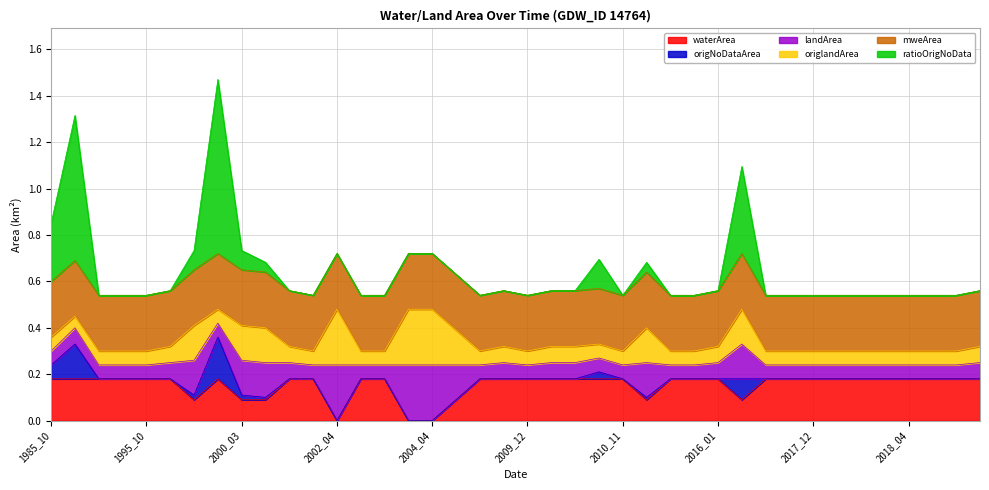

True or false: ratioOrigNoData has a value of -0.4 at 2020_01.

False